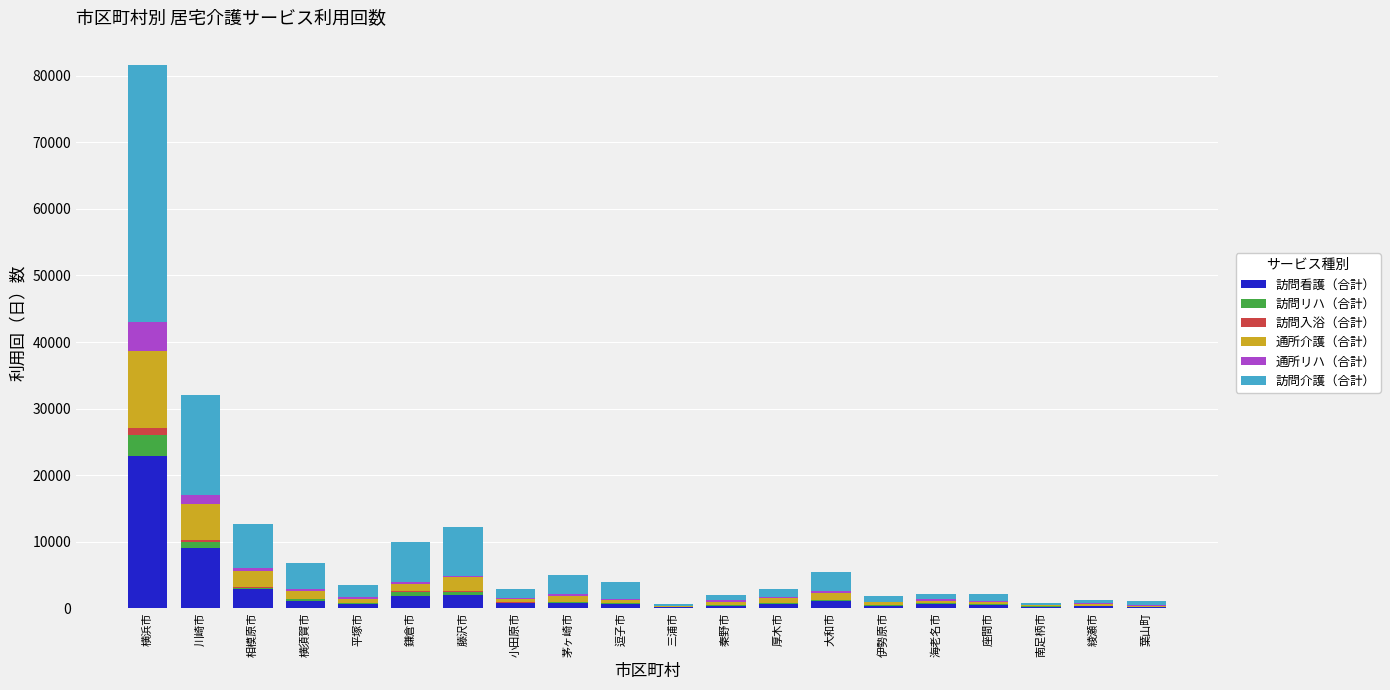

At which category is the sum across all series the highest?

横浜市